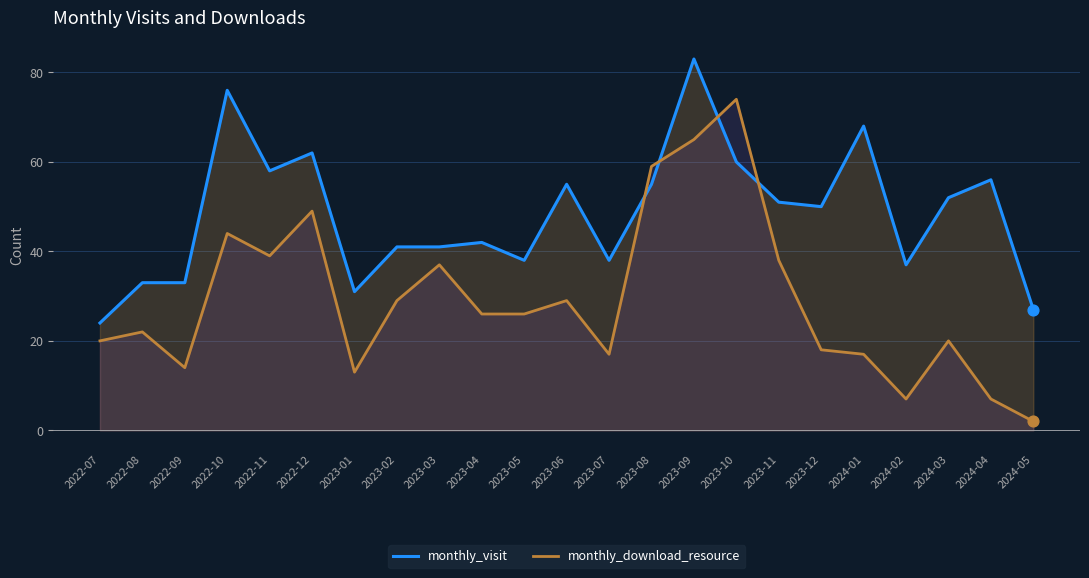

At how many categories does at least one series exceed 38?

15